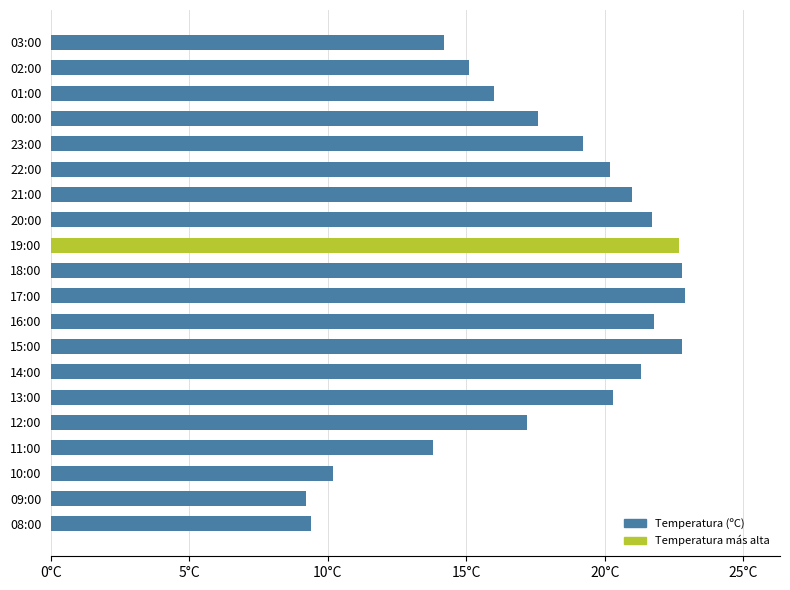

What is the average value?

18.0